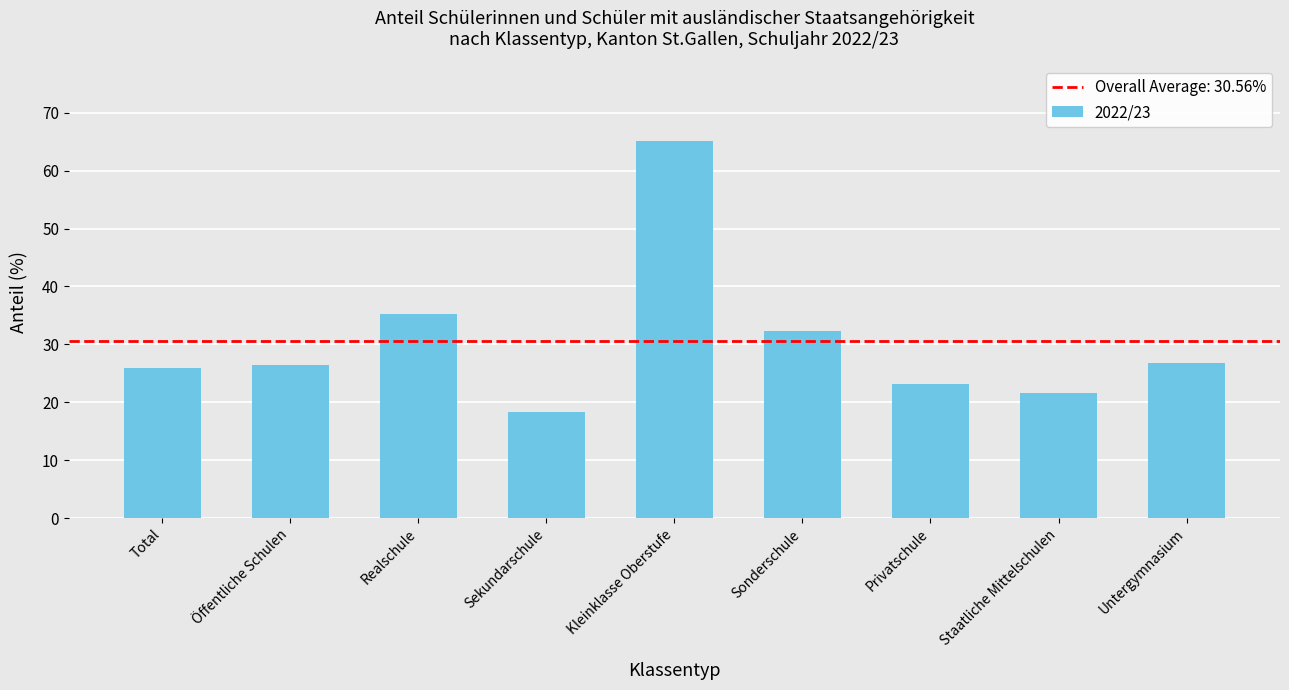

What position from the left is Sonderschule?

6